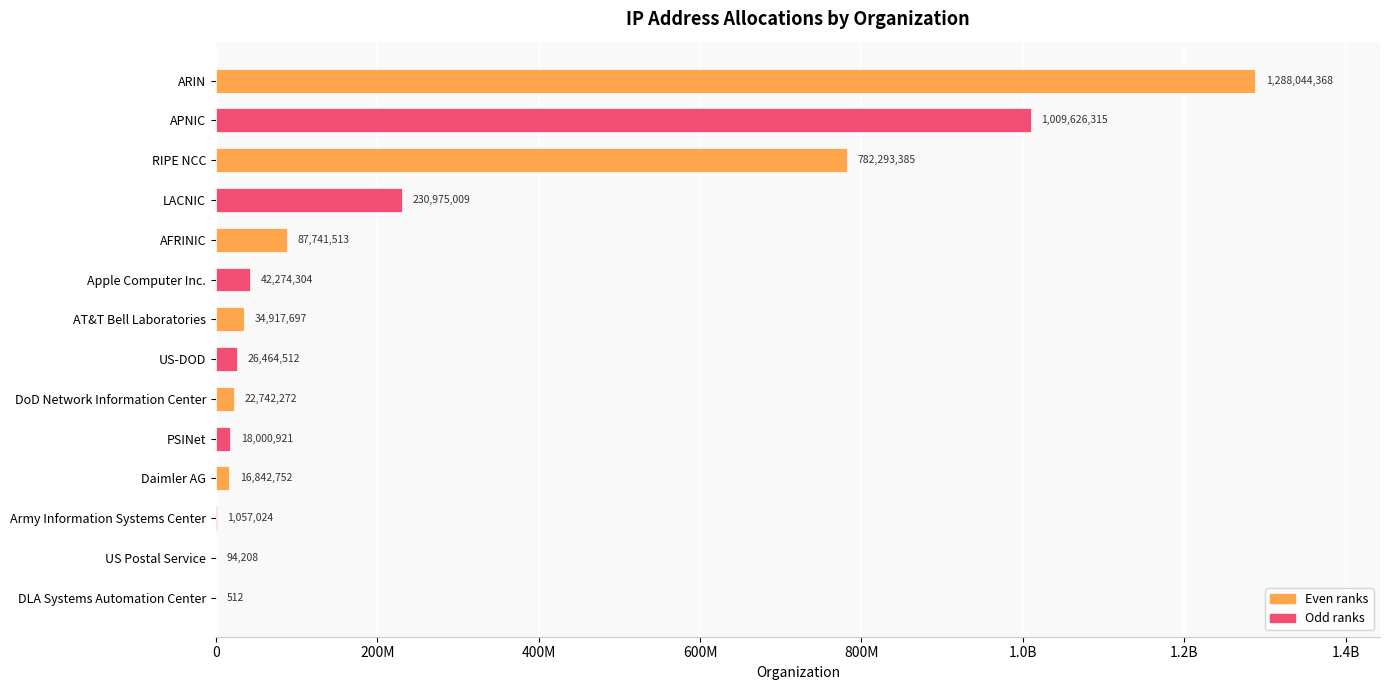

What is the sum of all values?

3561074792